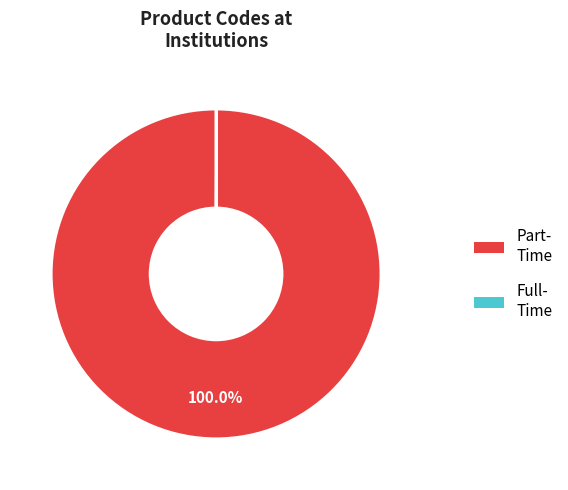

Does any single category account for the majority?

Yes